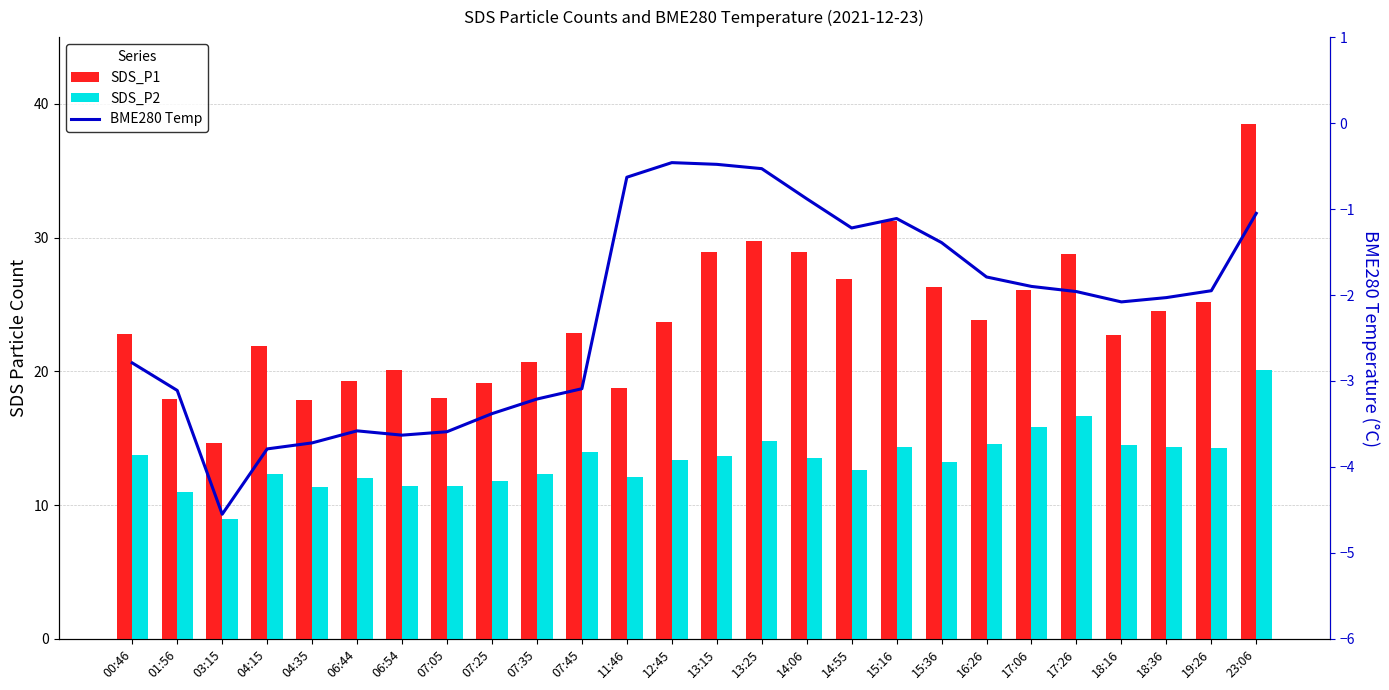

At which category is the sum across all series the highest?

23:06